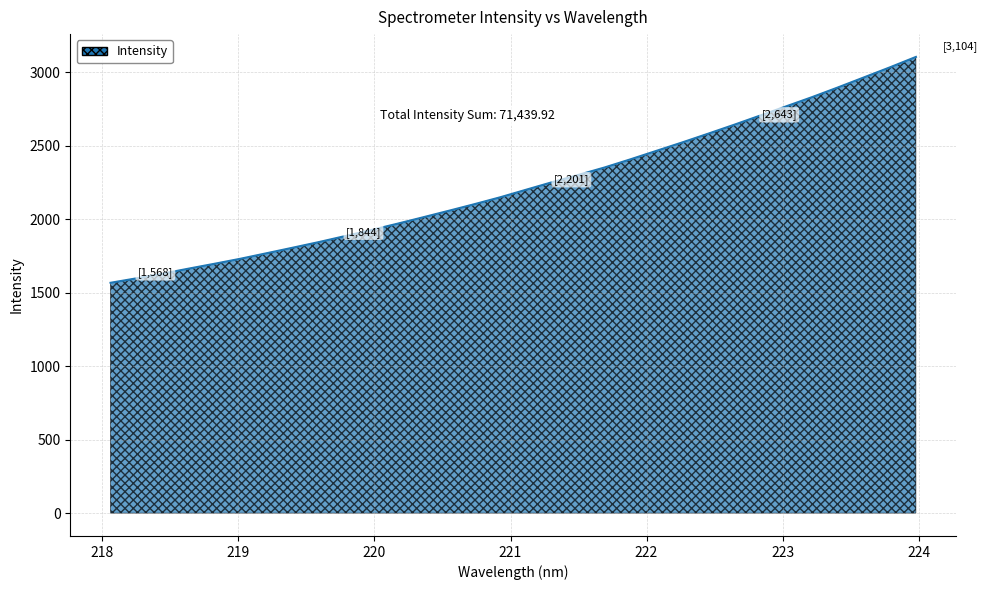

What is the maximum value shown in the chart?

3104.5